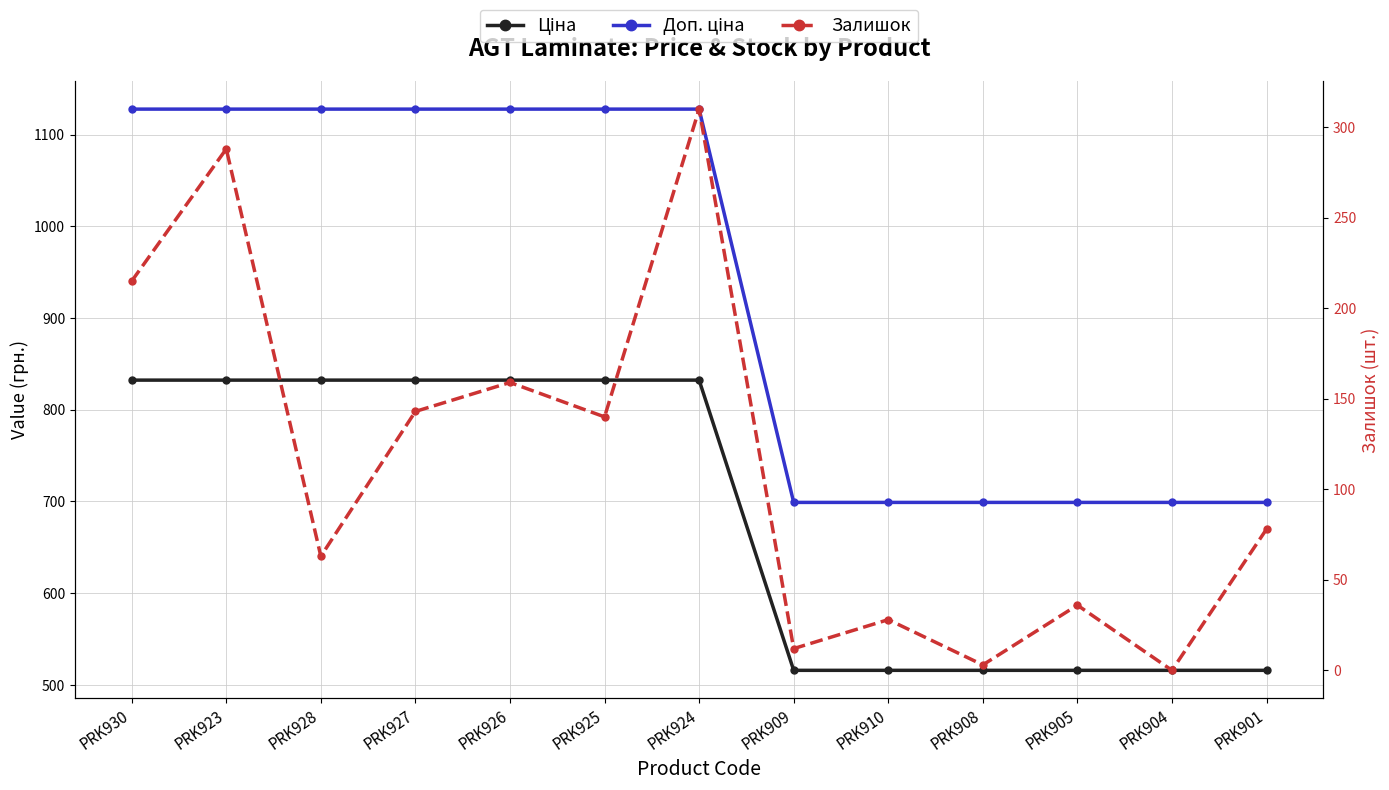

True or false: Доп. ціна and Ціна cross at least once.

False